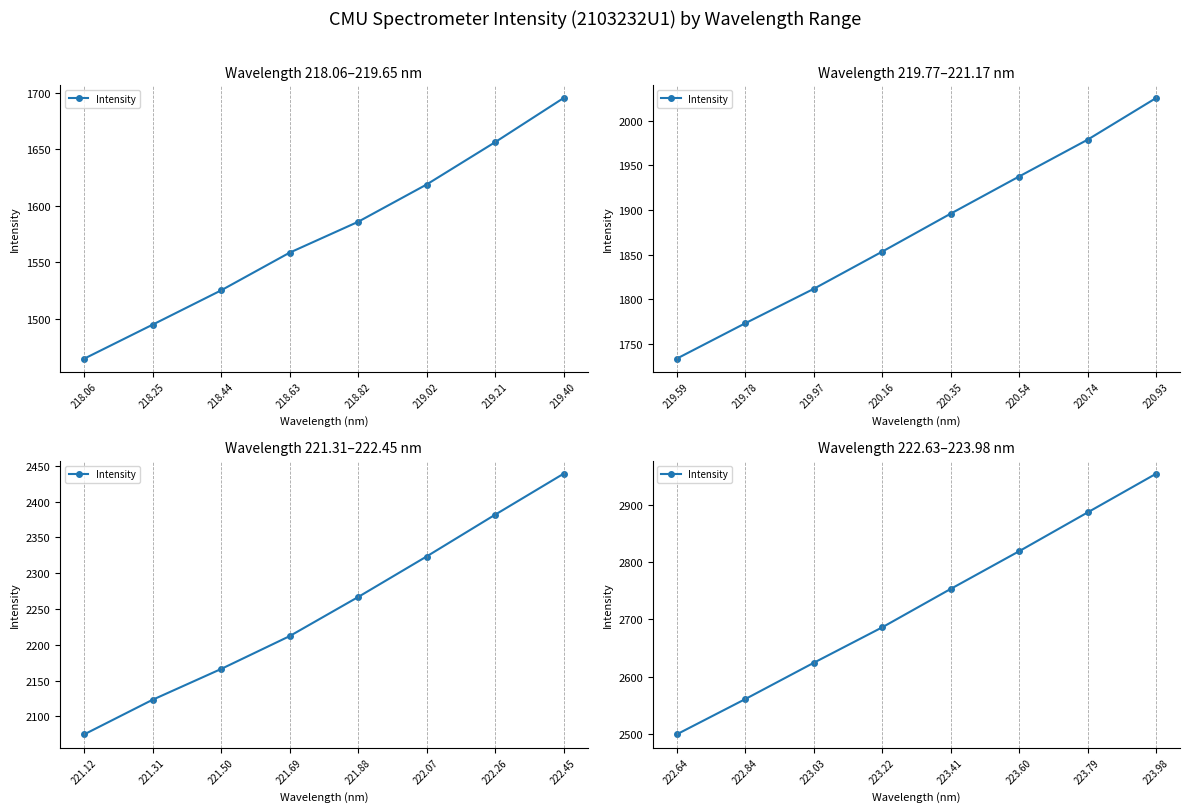

How many values exceed 2753?

4